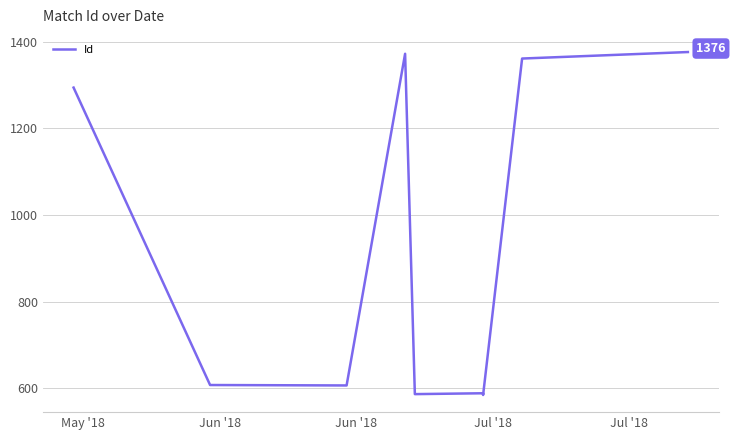

Reading left to right, list all the values displayed in this chart.

1294	608	607	1372	587	589	585	1361	1376